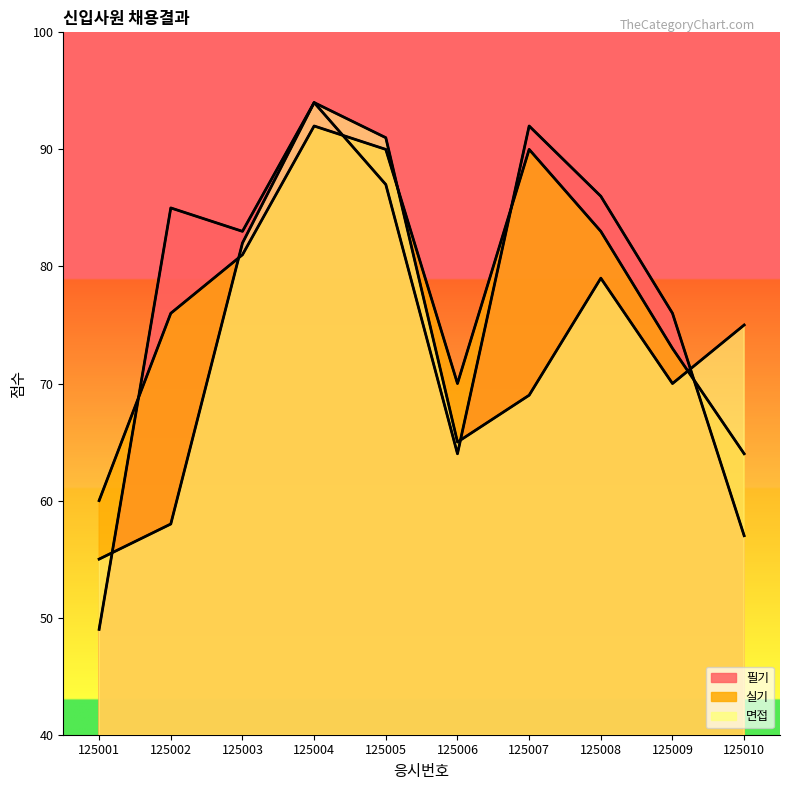

How many values in the 실기 series exceed 81?

4